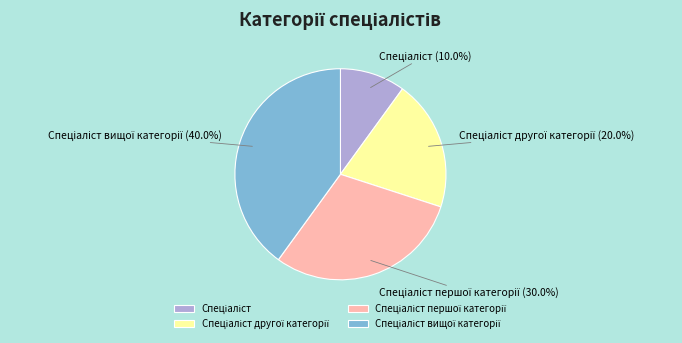

Is there a majority slice in this chart?

No